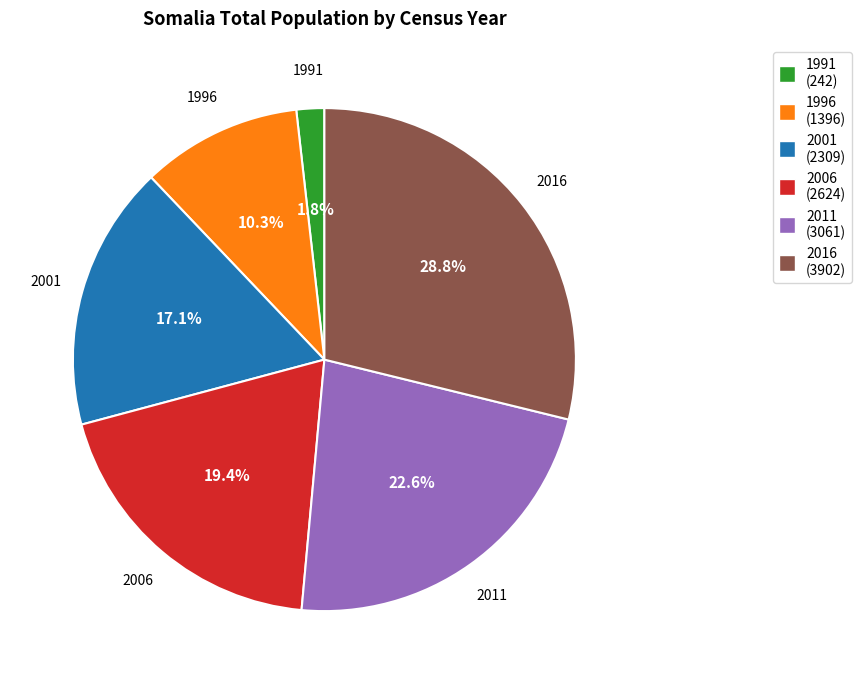

To the nearest percent, what is the combined percentage of 2006 and 2016?

48%